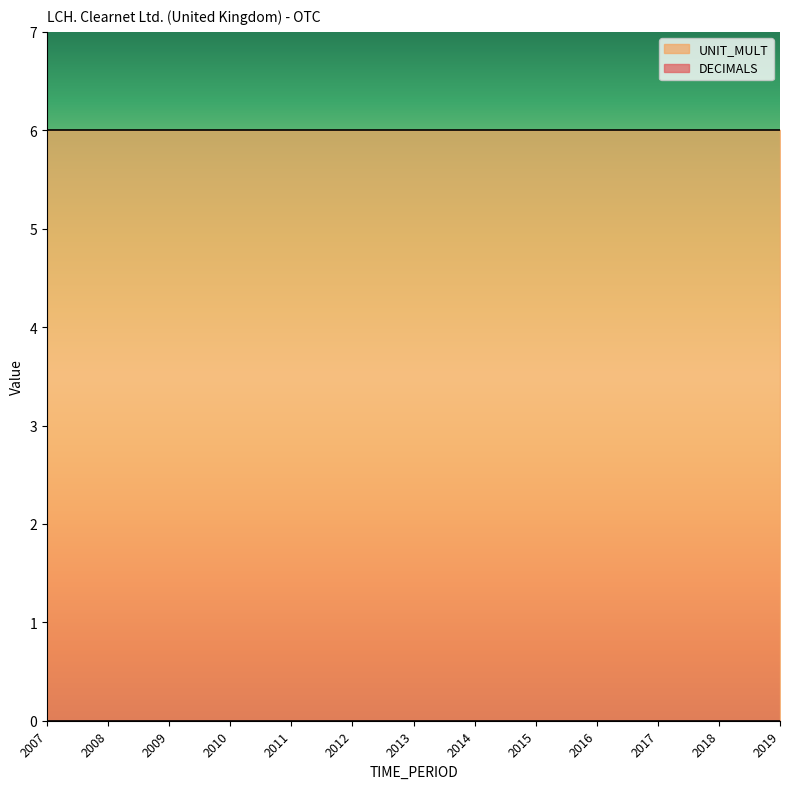

At which label does UNIT_MULT reach its minimum?

2007